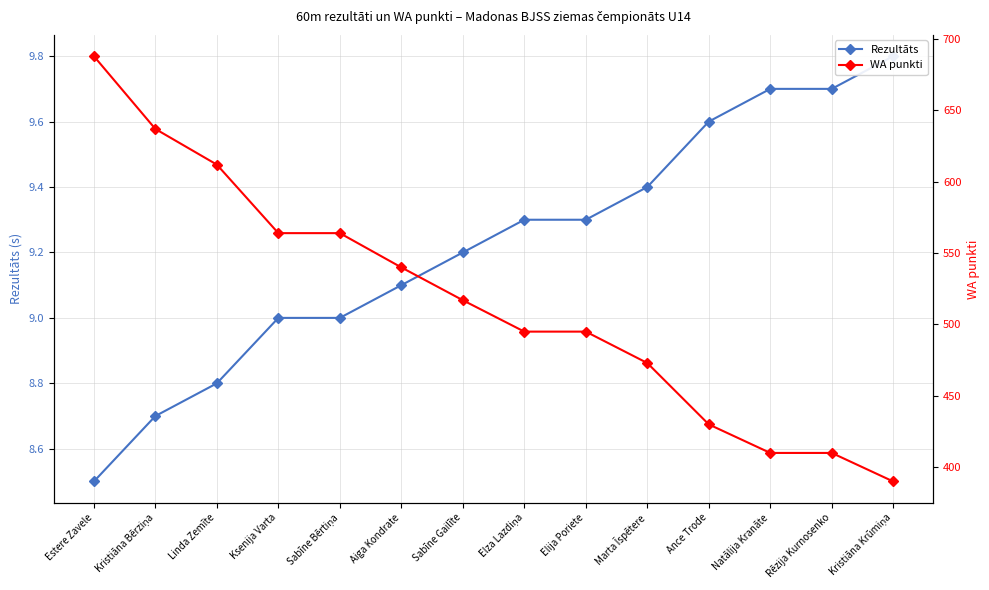

Reading right to left, extract all data points from this chart.

Rezultāts: Kristiāna Krūmiņa=9.8	Rēzija Kurnosenko=9.7	Natālija Kranāte=9.7	Ance Trode=9.6	Marta Īspētere=9.4	Elija Poriete=9.3	Elza Lazdiņa=9.3	Sabīne Gailīte=9.2	Aiga Kondrate=9.1	Sabīne Bērtiņa=9.0	Ksenija Varta=9.0	Linda Zemīte=8.8	Kristiāna Bērziņa=8.7	Estere Zavele=8.5
WA punkti: Kristiāna Krūmiņa=390.0	Rēzija Kurnosenko=410.0	Natālija Kranāte=410.0	Ance Trode=430.0	Marta Īspētere=473.0	Elija Poriete=495.0	Elza Lazdiņa=495.0	Sabīne Gailīte=517.0	Aiga Kondrate=540.0	Sabīne Bērtiņa=564.0	Ksenija Varta=564.0	Linda Zemīte=612.0	Kristiāna Bērziņa=637.0	Estere Zavele=688.0